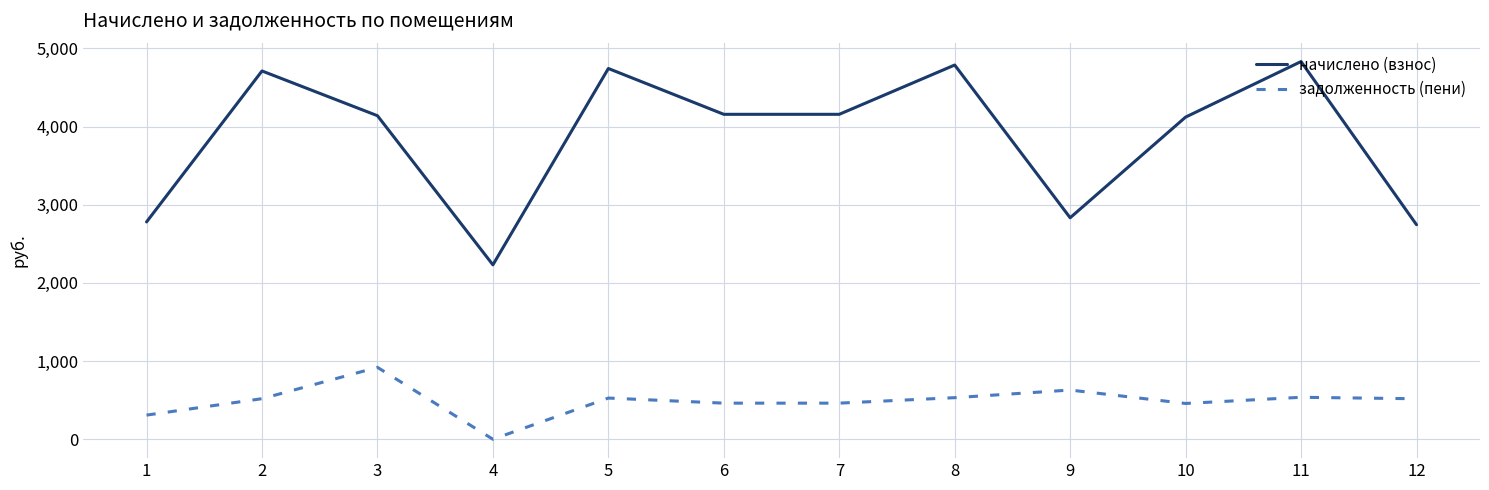

True or false: задолженность (пени) and начислено (взнос) intersect in this chart.

False